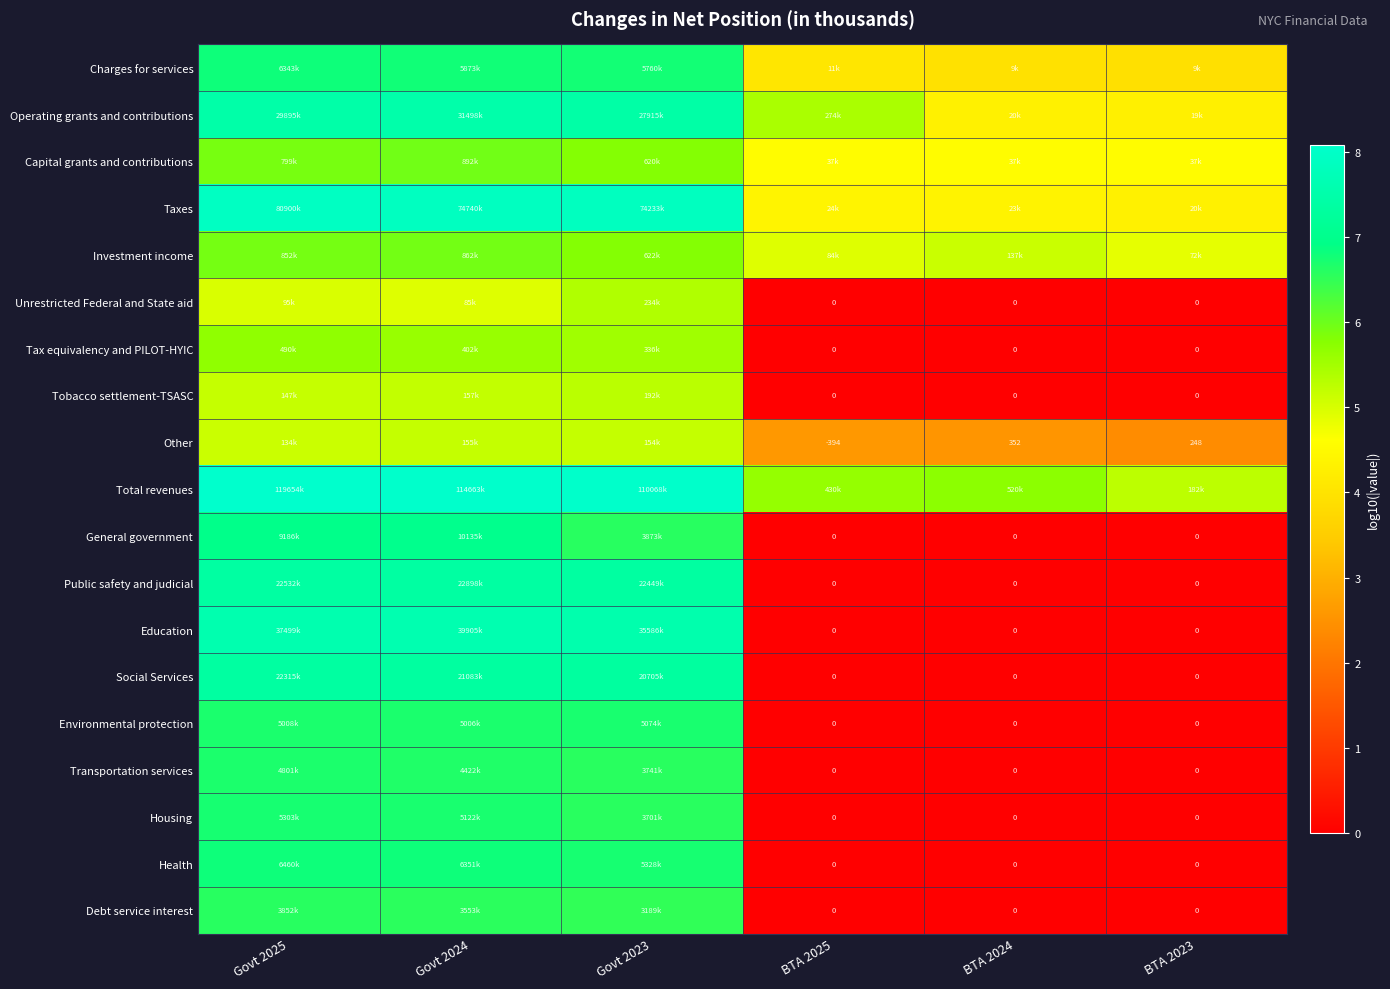

The Transportation services series shows 9.1 at Govt 2025. True or false?

False